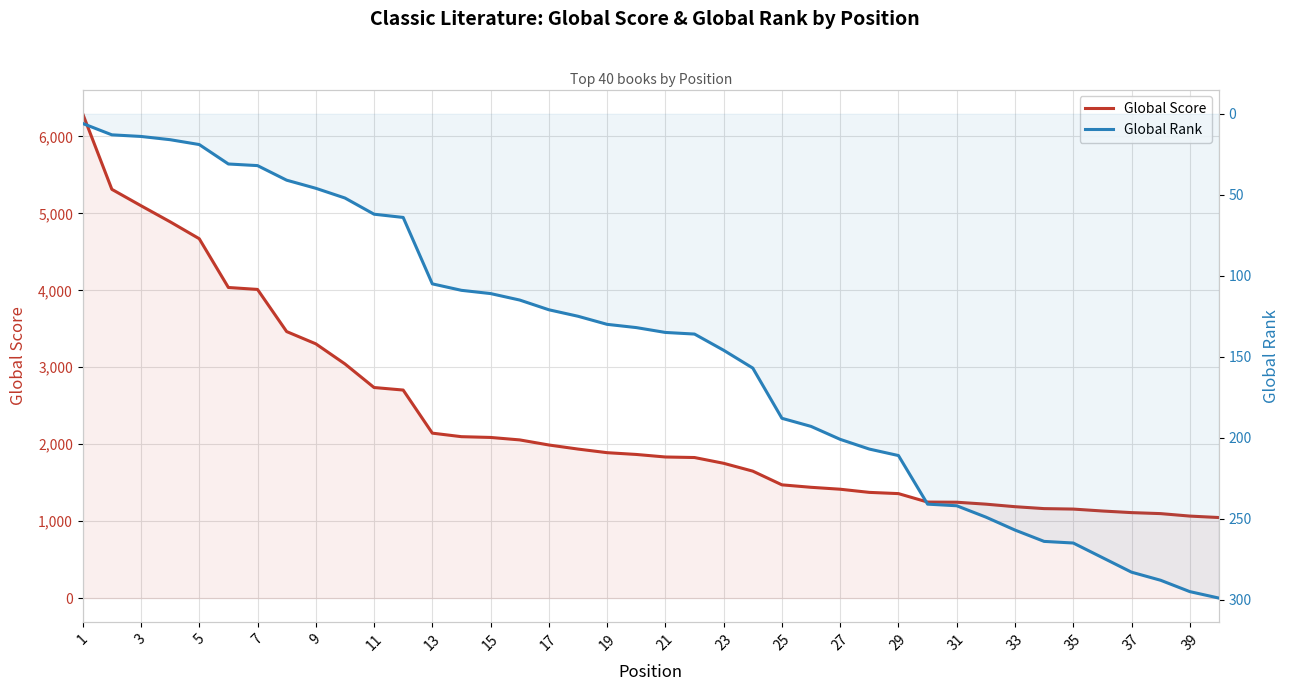

Rank the series by their maximum value, from highest to lowest.

Global Score, Global Rank